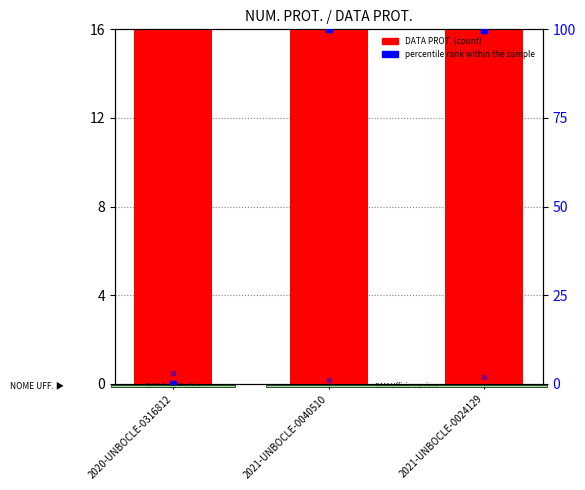

What is the total value across all series at 2020-UNBOCLE-0316812?

19.0